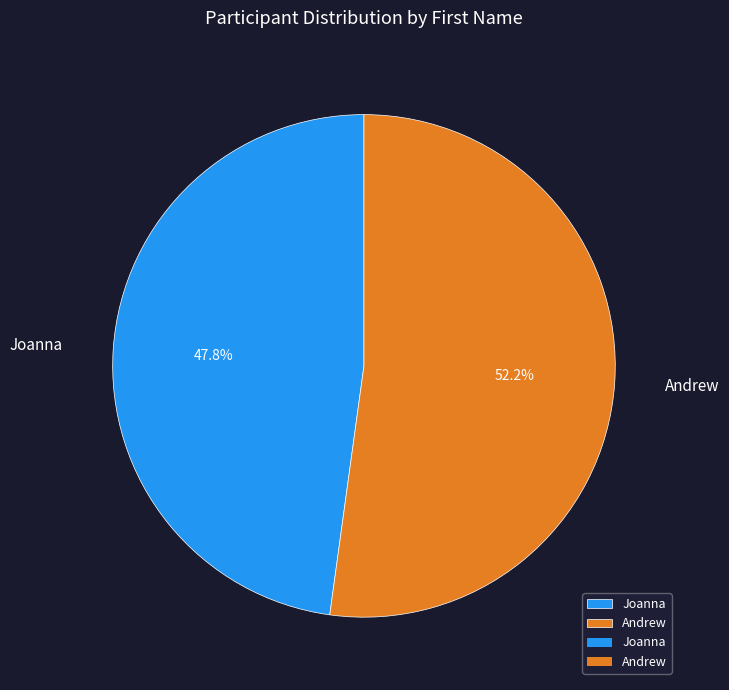

Rank the categories by value from lowest to highest.

Joanna, Andrew